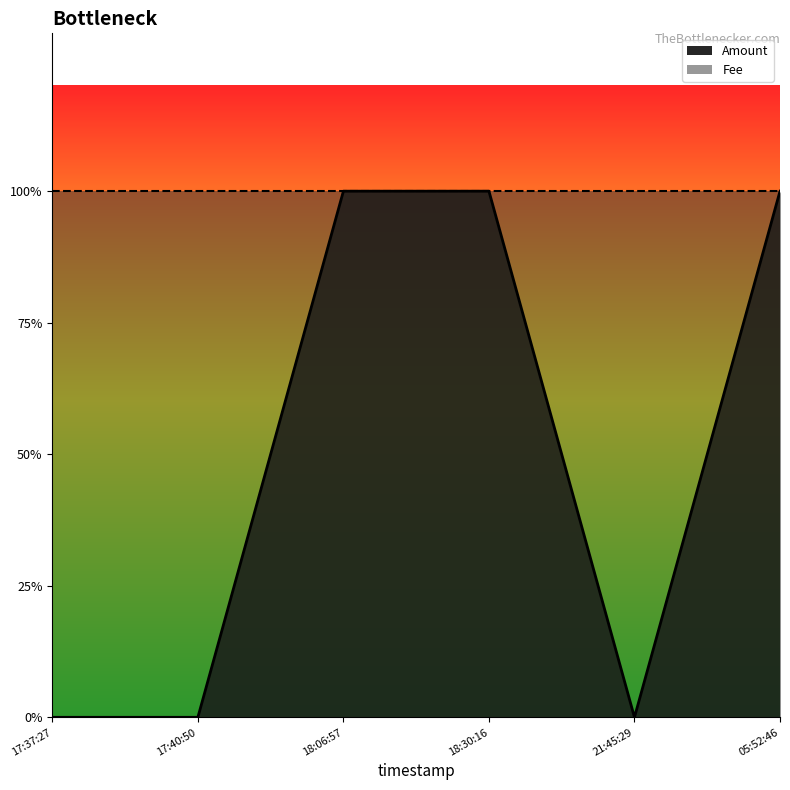

How many lines are shown in the chart?

1